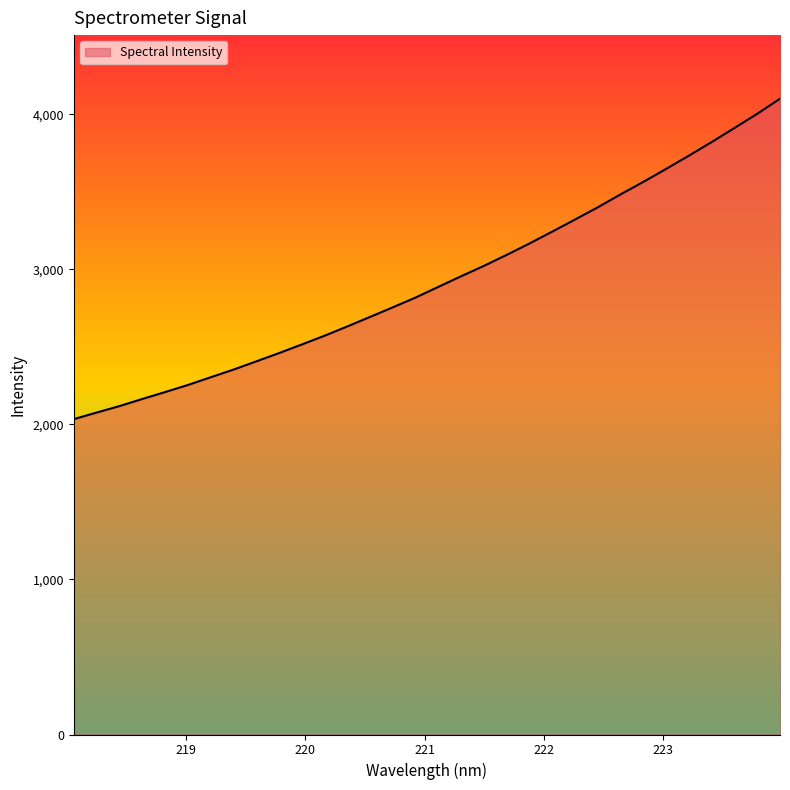

What is the minimum value shown in the chart?

2034.4